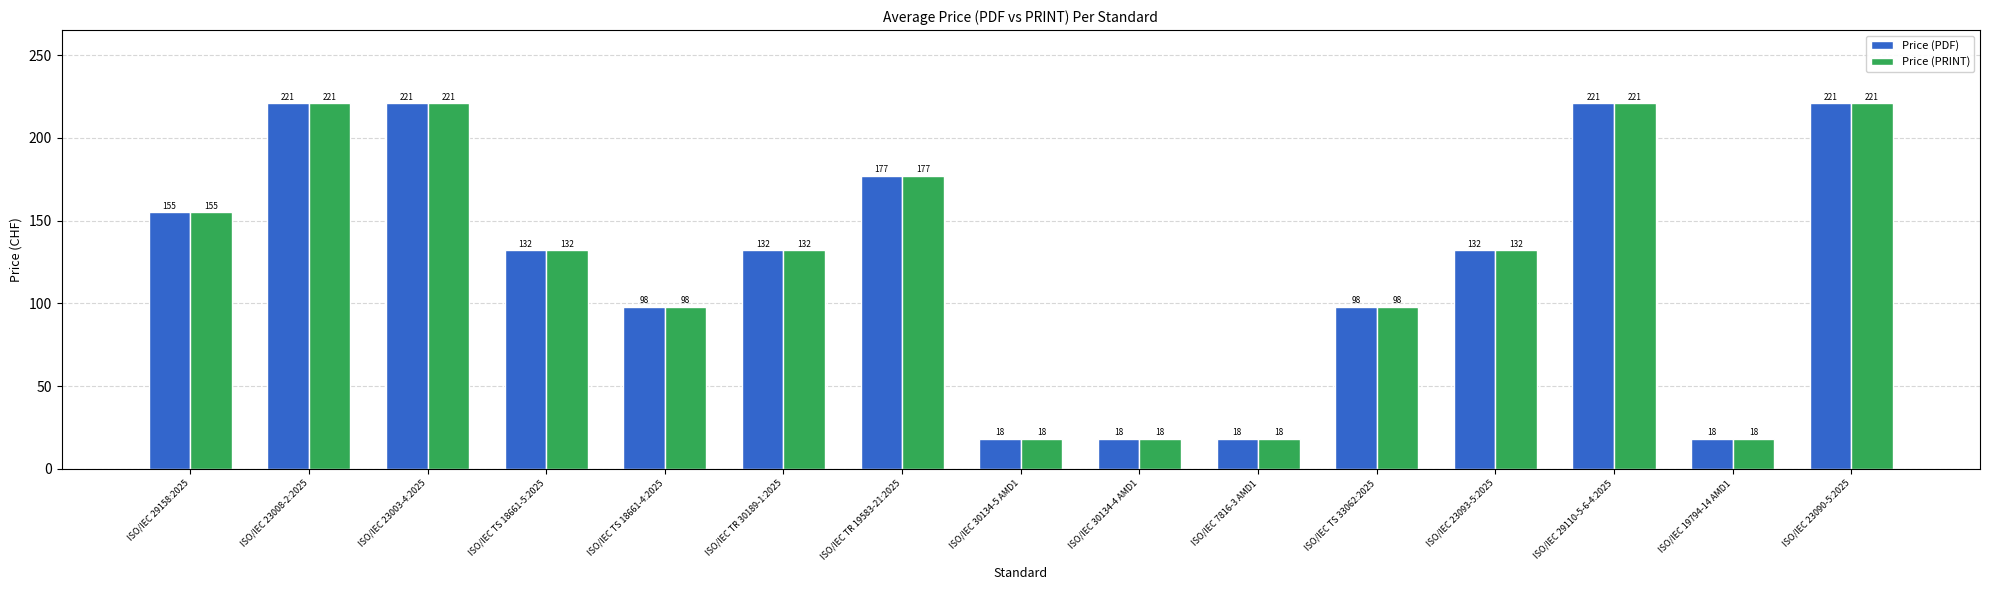

True or false: Price (PDF) has a value of 88 at ISO/IEC 23003-4:2025.

False